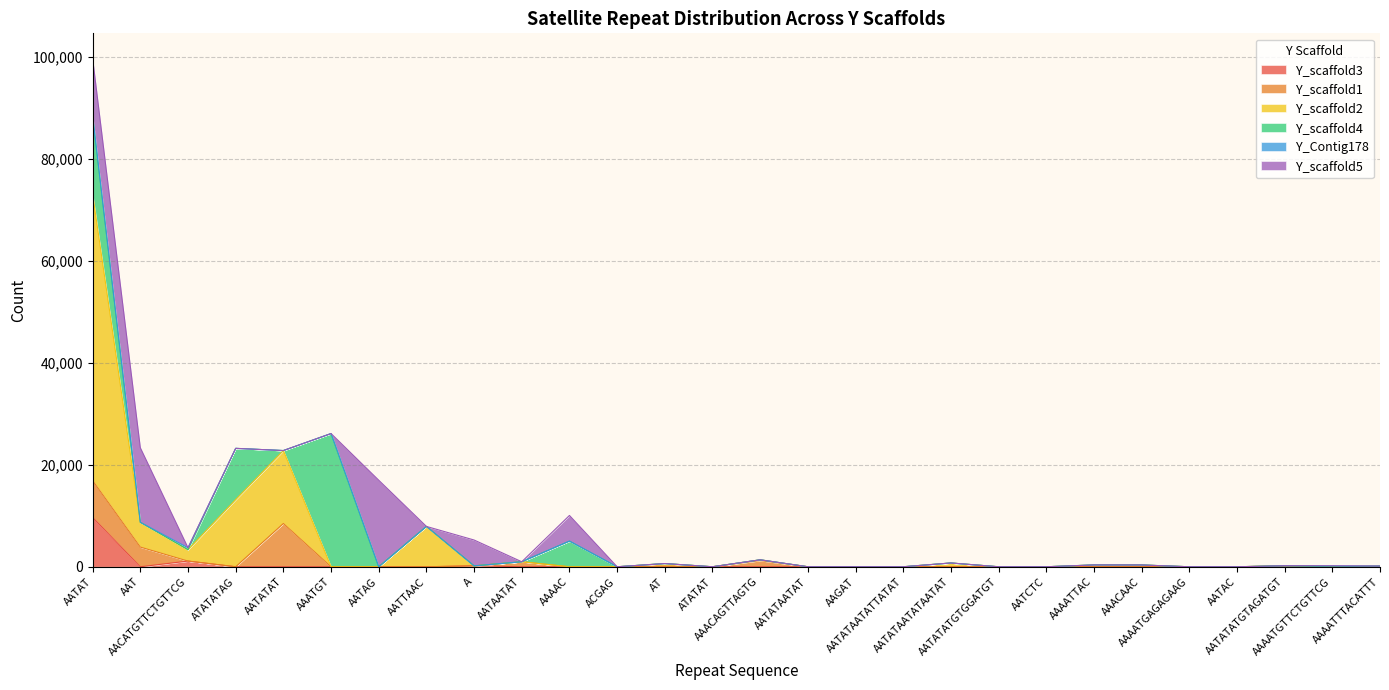

How many data points does each series have?

28